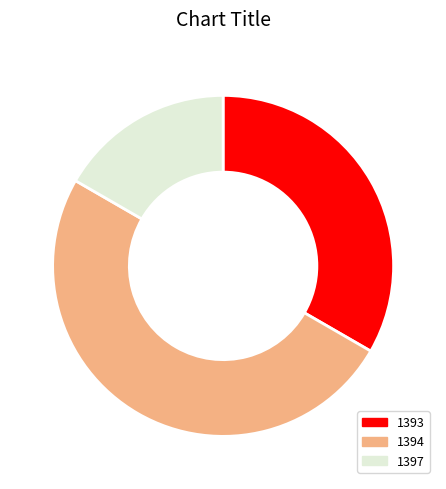

What is the largest slice in the pie chart?

1394